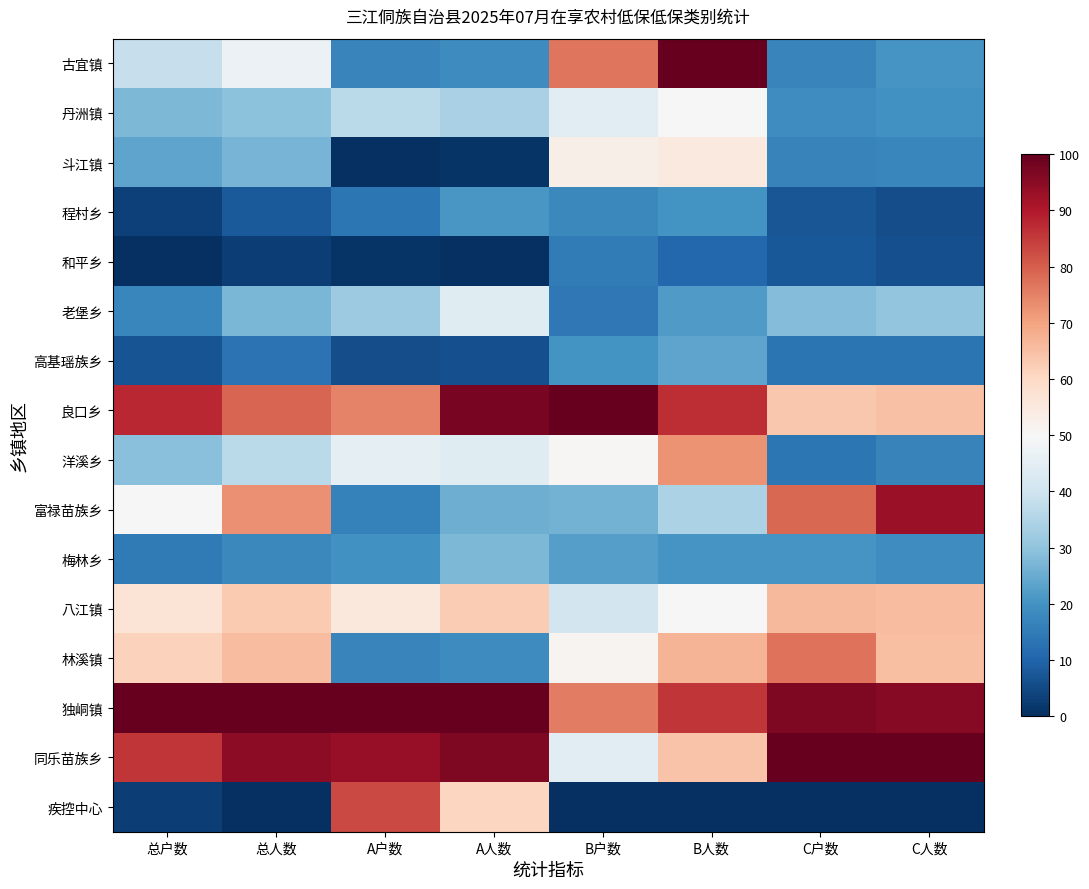

List the series in order of their peak value, highest first.

古宜镇, 良口乡, 独峒镇, 同乐苗族乡, 富禄苗族乡, 疾控中心, 林溪镇, 洋溪乡, 八江镇, 斗江镇, 丹洲镇, 老堡乡, 梅林乡, 高基瑶族乡, 程村乡, 和平乡